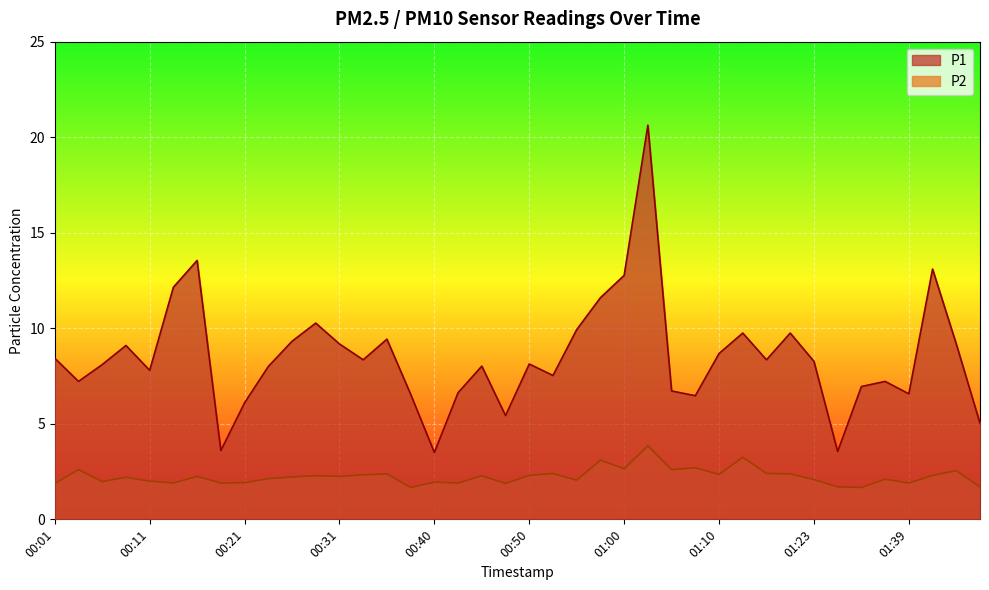

What is the spread (max minus min) of values at 00:16?

11.3